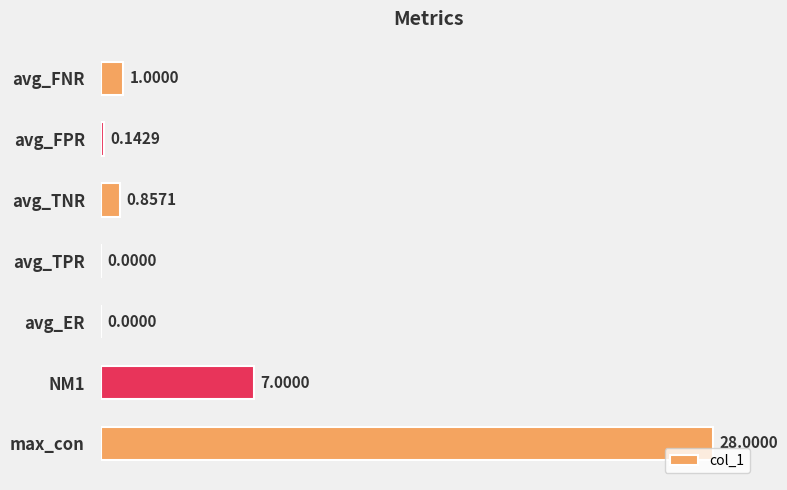

Are the bars horizontal?

Yes